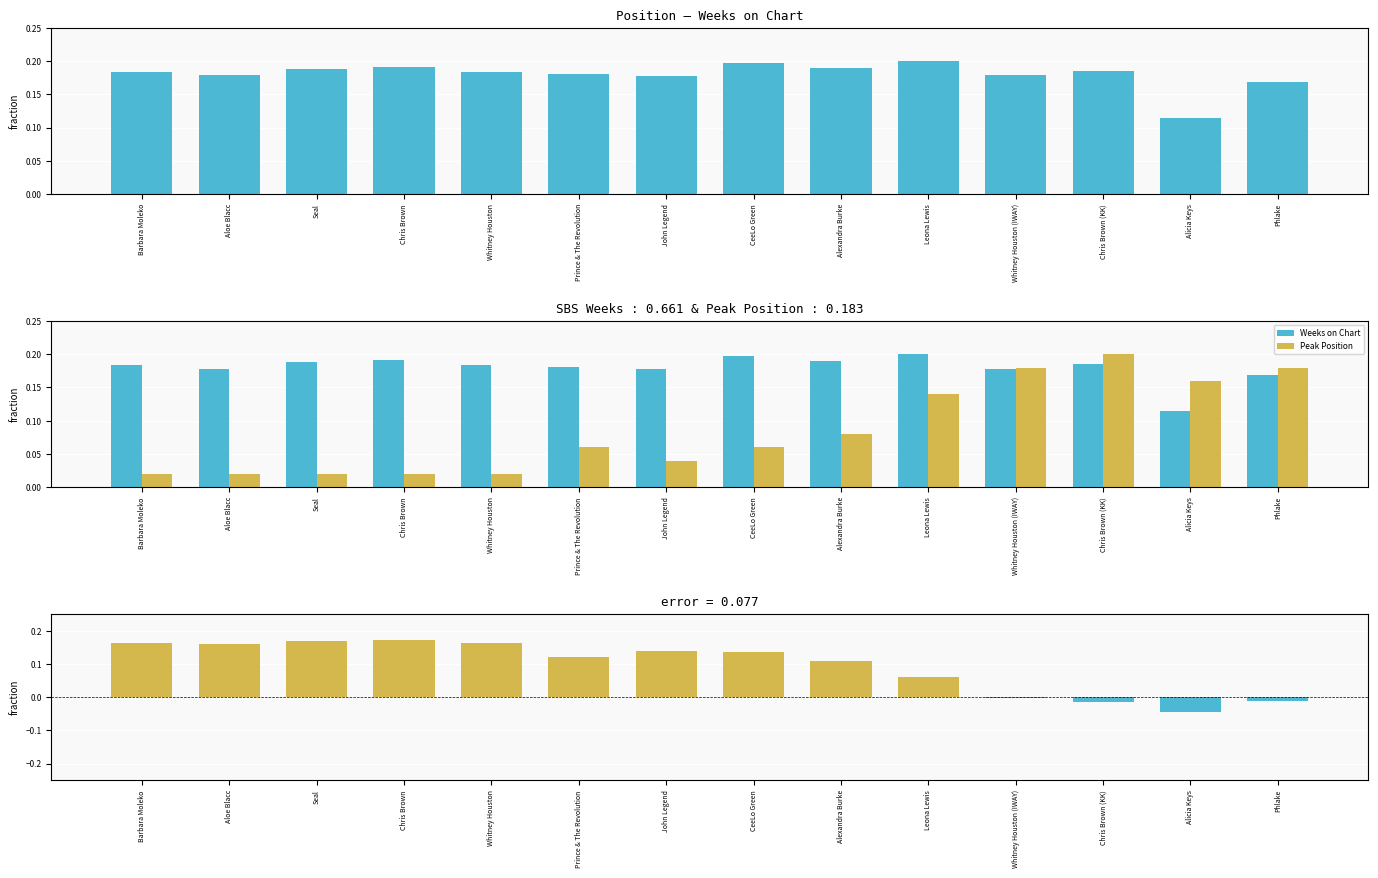

What is the label of the 5th bar from the left?

Whitney Houston